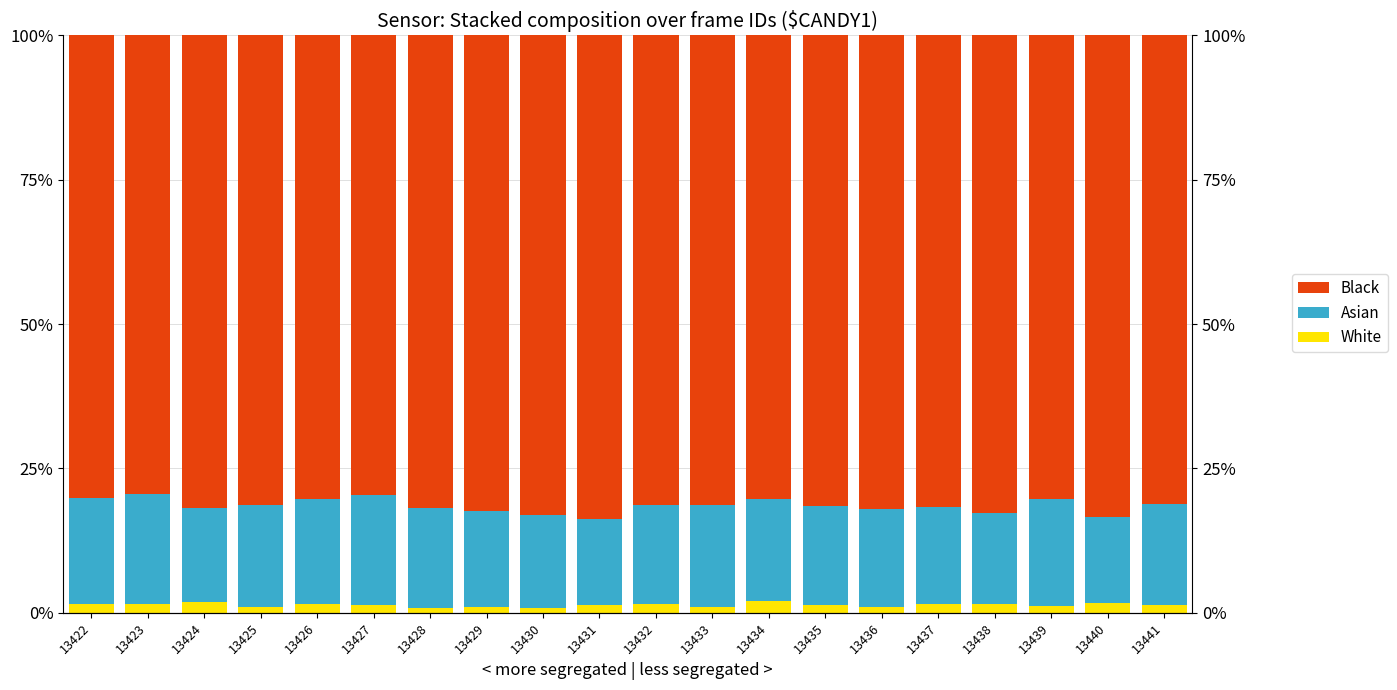

At which category is the sum across all series the highest?

13426